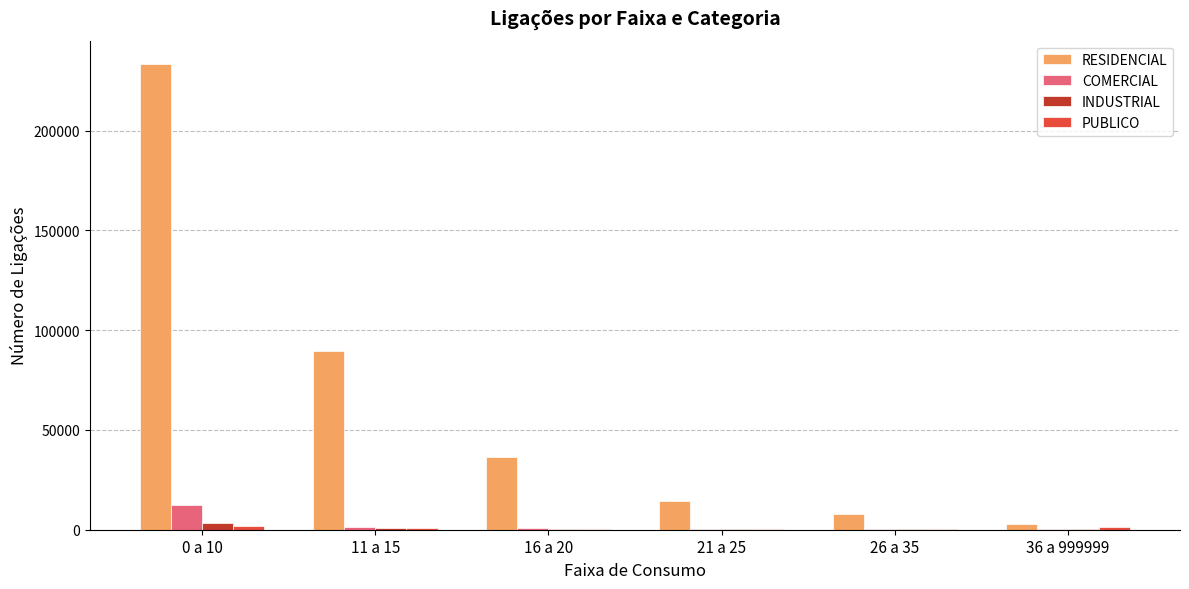

Are the bars horizontal?

No